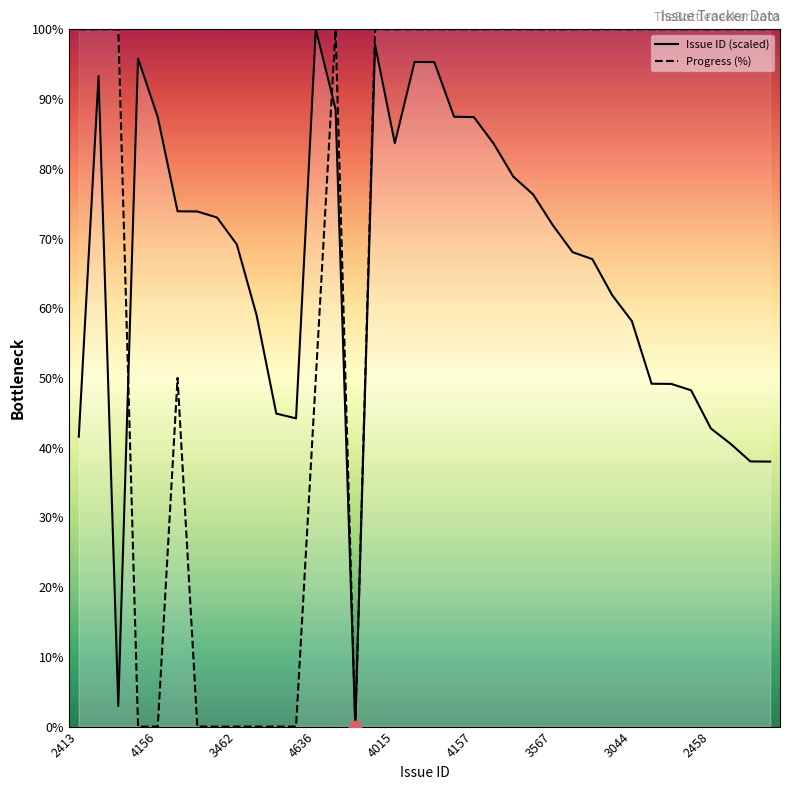

Which series has the widest spread of Y values?

Issue ID (scaled)